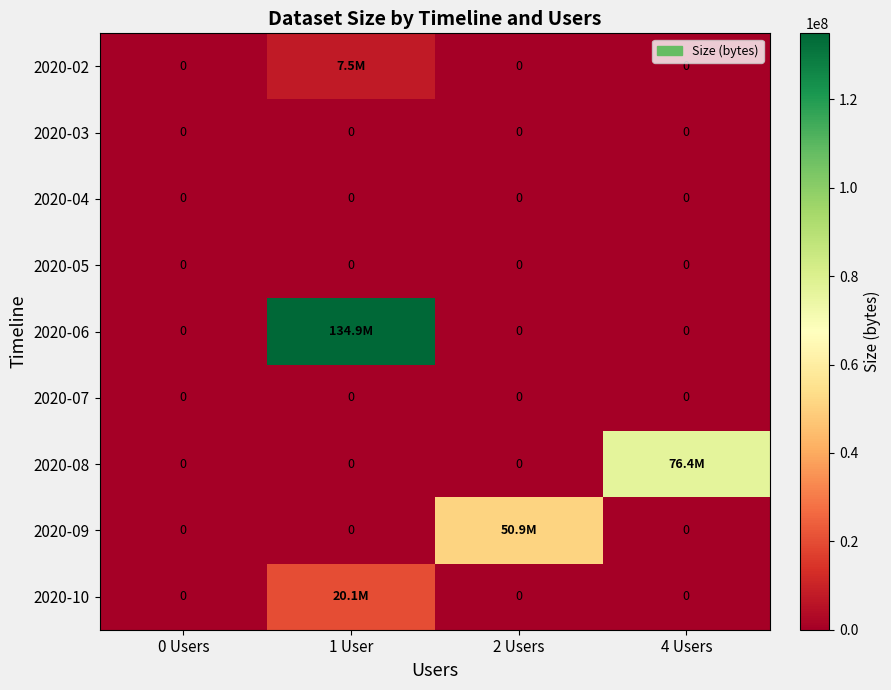

List the labels in order of 2020-05 value, smallest first.

0 Users, 1 User, 2 Users, 4 Users